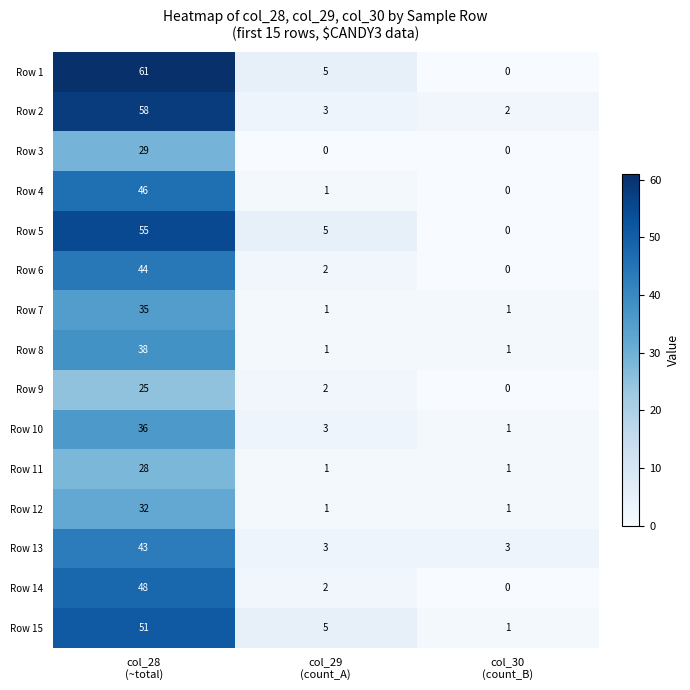

Which series has the widest spread of values?

Row 1